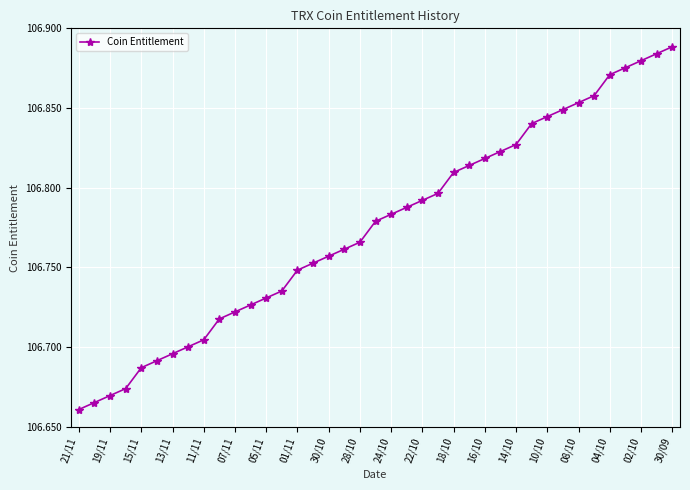

How many values are between 106 and 107?

39